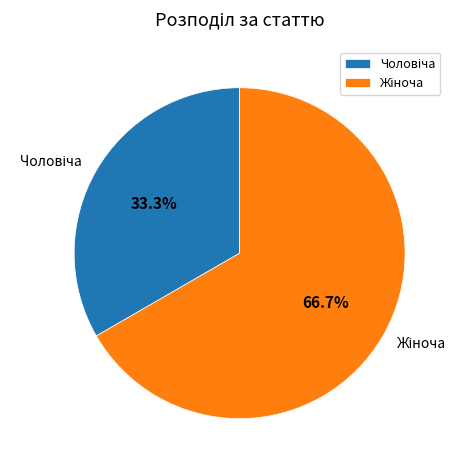

Is the sum of Жіноча and Чоловіча greater than half?

Yes